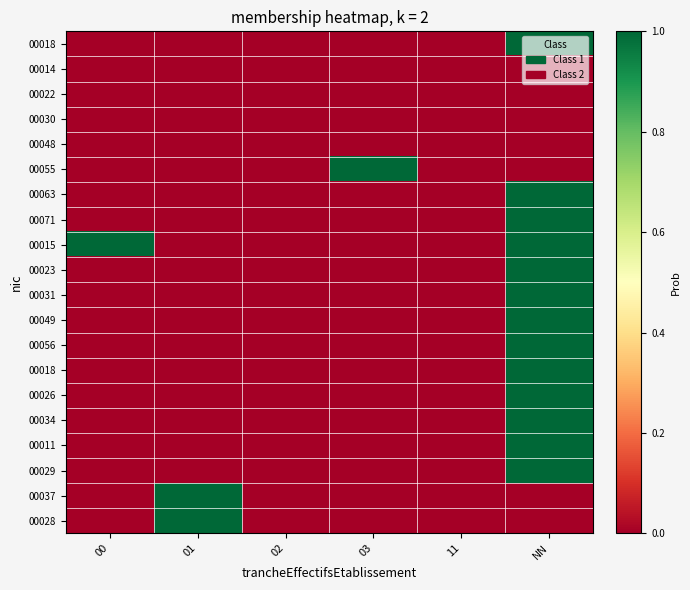

What is the difference between the highest and lowest values at NN?

1